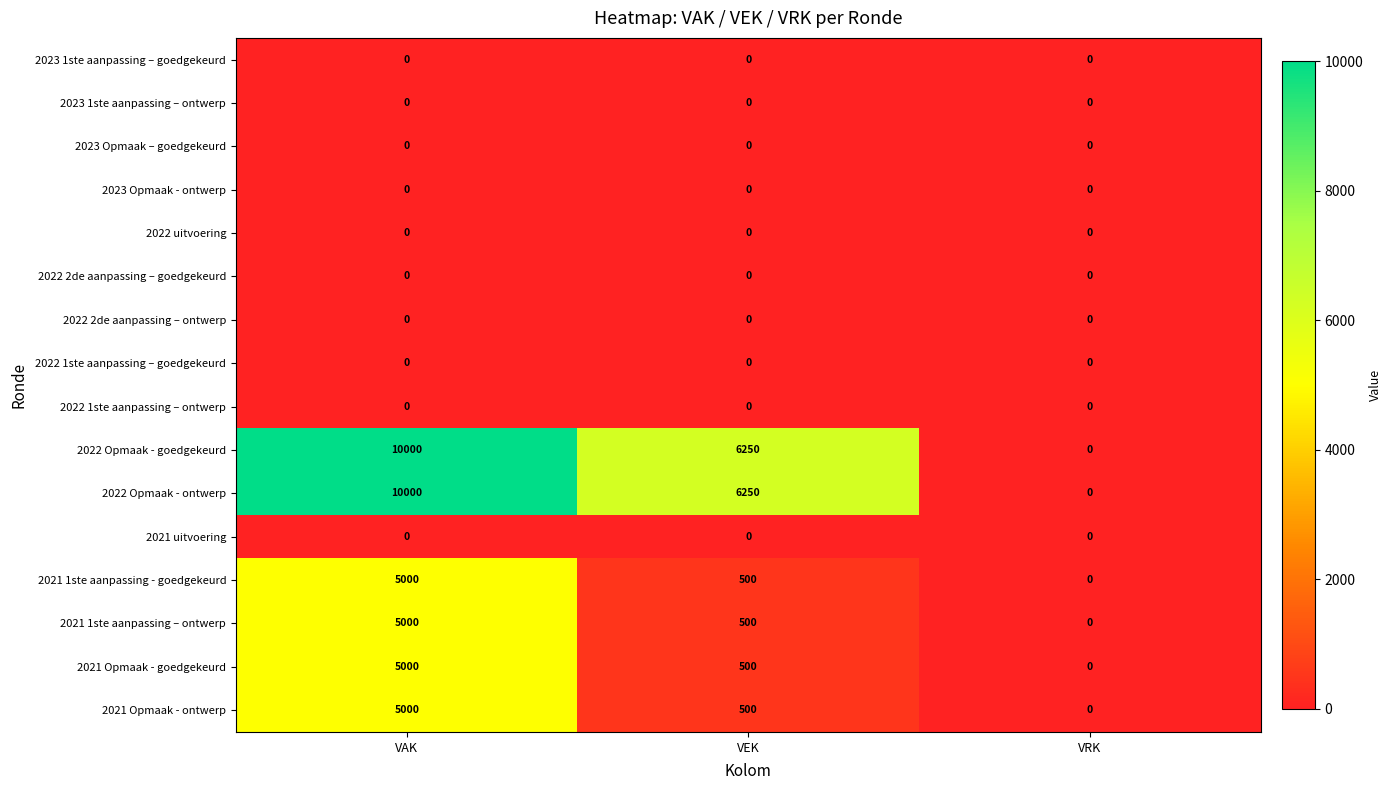

What is the maximum value shown in the chart?

10000